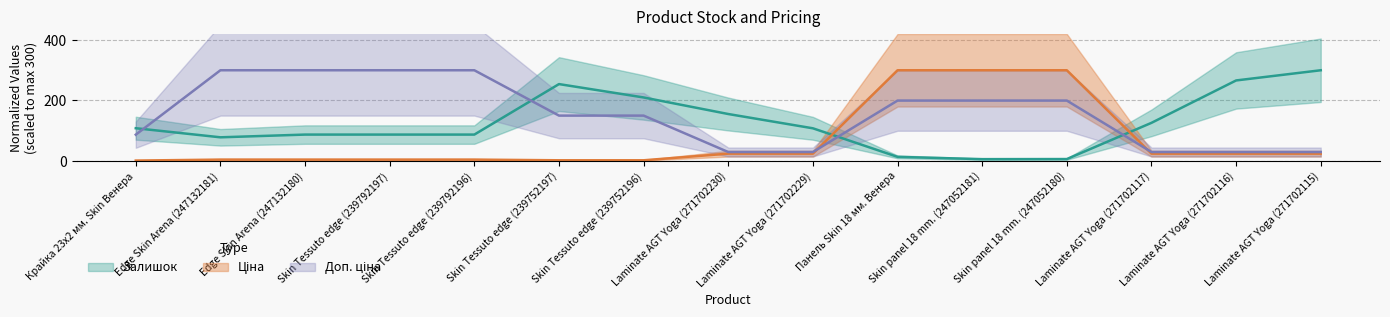

Where do Доп. ціна and Ціна first cross each other?

Laminate AGT Yoga (271702229) and Панель Skin 18 мм. Венера